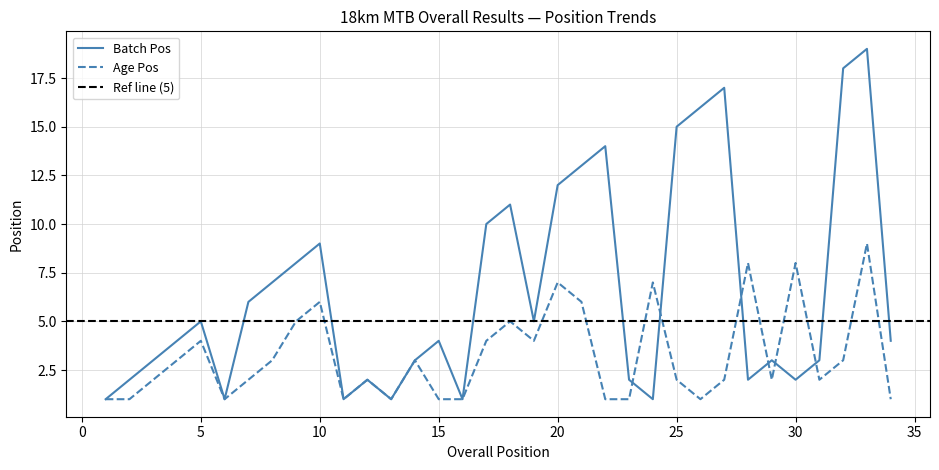

What is the value of the Age Pos point at the 9th from the left?

5